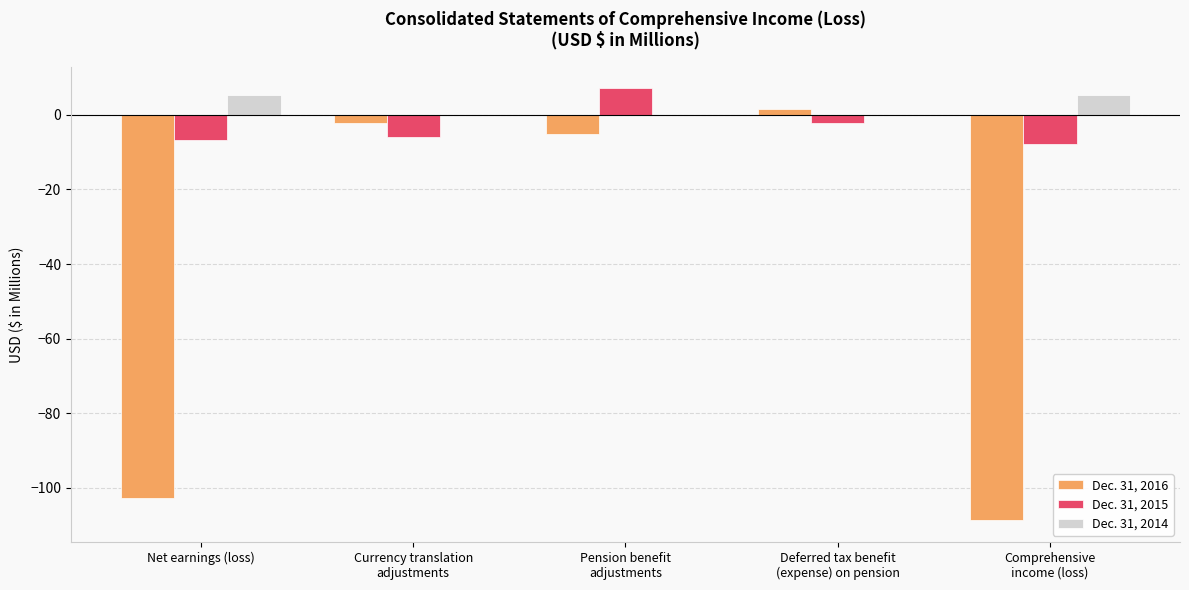

The value of Dec. 31, 2015 at Net earnings (loss) is -6.8. True or false?

True